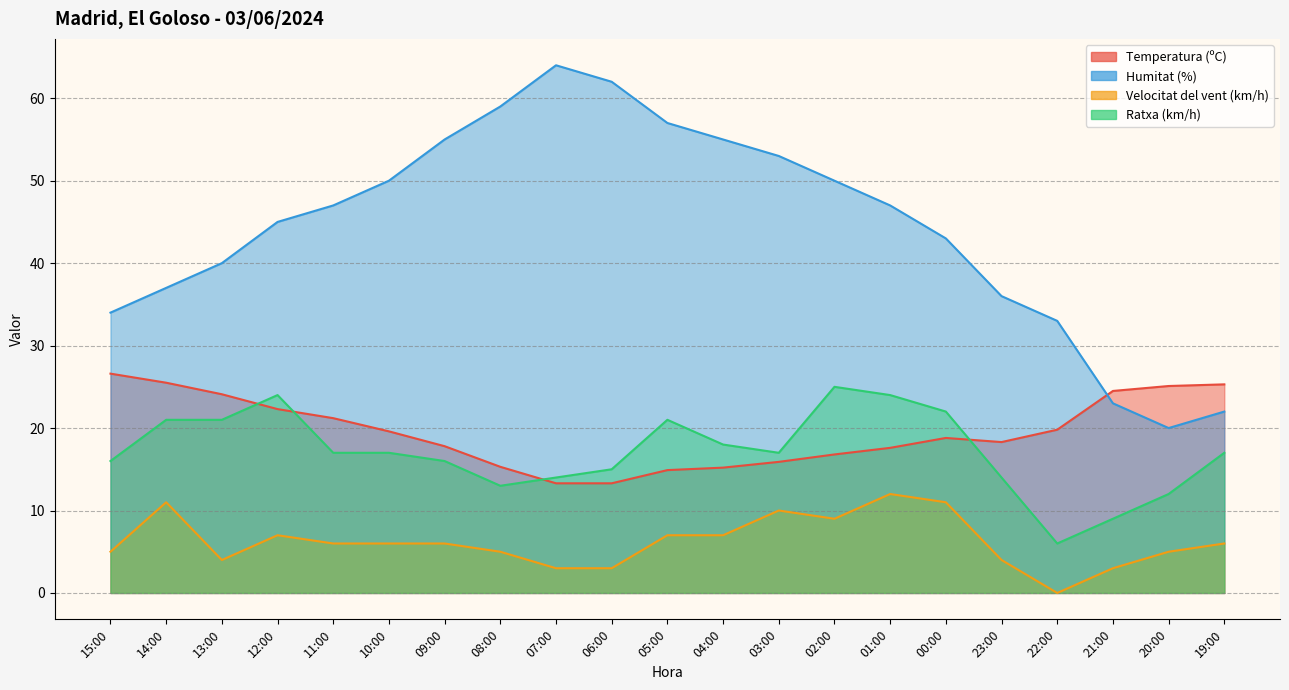

True or false: Velocitat del vent (km/h) has more than 0 points higher than both neighbors.

True